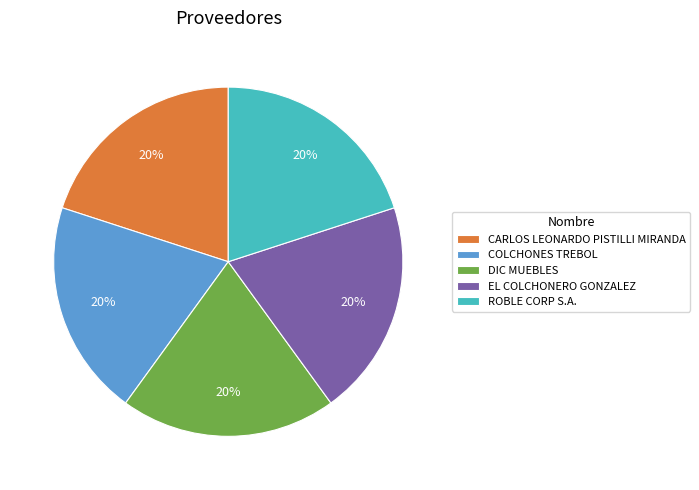

The ROBLE CORP S.A. slice represents 20% of the pie. True or false?

True